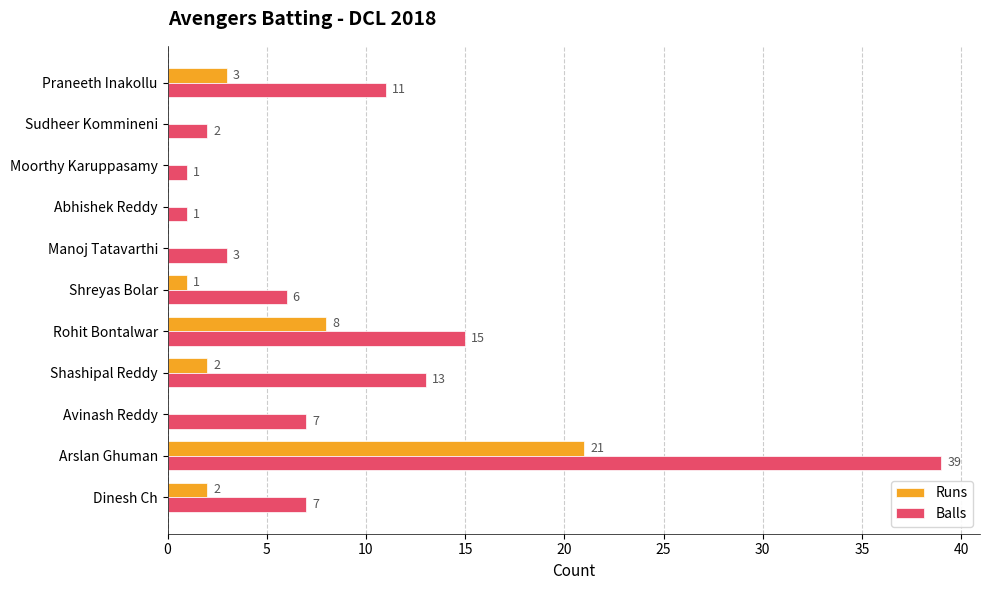

What is the average value of the Runs series?

3